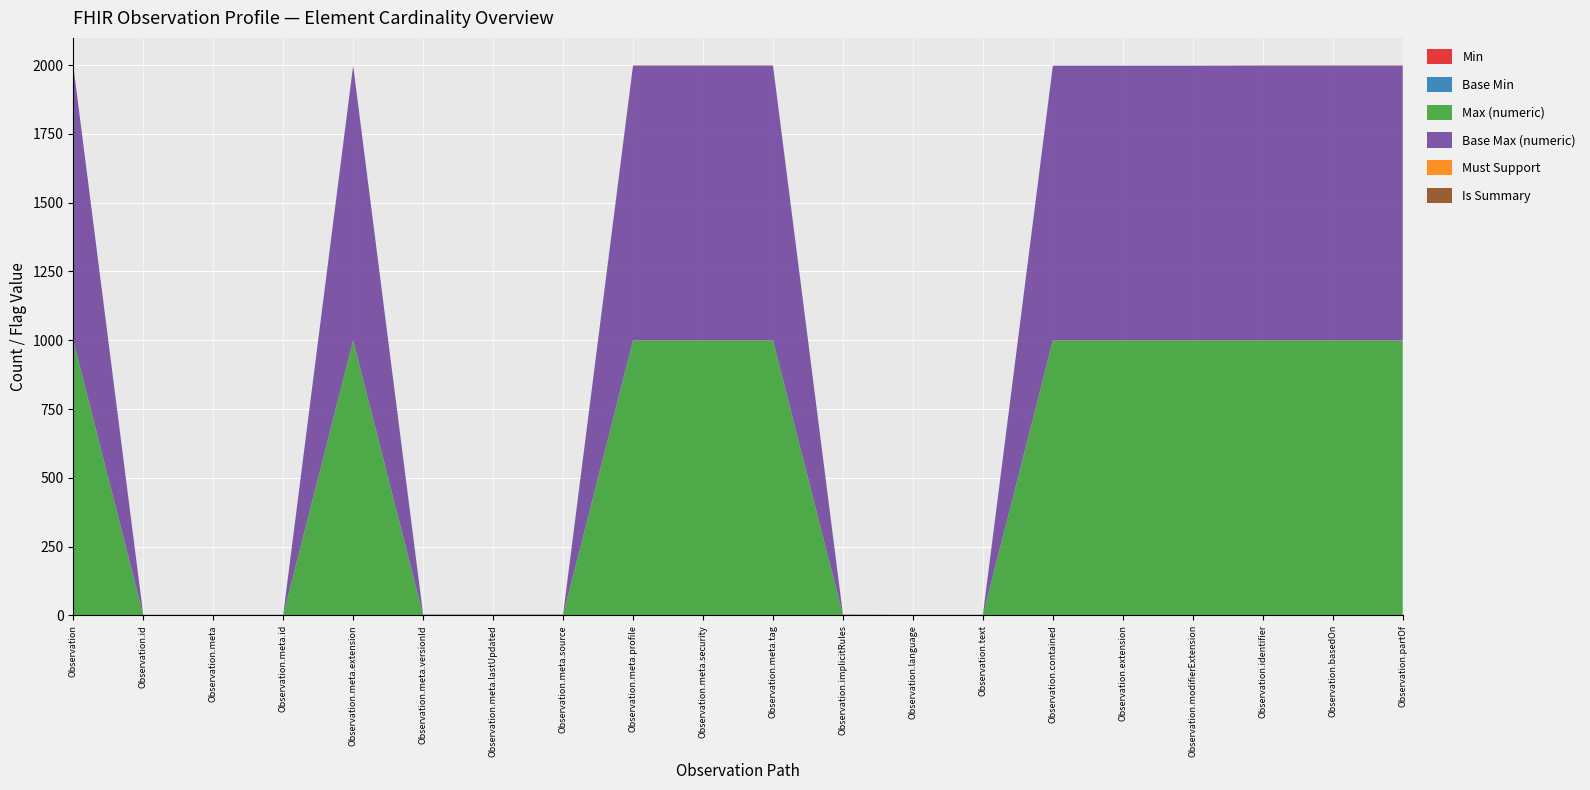

Reading left to right, what are all the values shown in this chart?

Min: 0	0	0	0	0	0	0	0	0	0	0	0	0	0	0	0	0	0	0	0
Base Min: 0	0	0	0	0	0	0	0	0	0	0	0	0	0	0	0	0	0	0	0
Max (numeric): 999	1	1	1	999	1	1	1	999	999	999	1	1	1	999	999	999	999	999	999
Base Max (numeric): 999	1	1	1	999	1	1	1	999	999	999	1	1	1	999	999	999	999	999	999
Must Support: 0	0	0	0	0	0	0	0	0	0	0	0	0	0	0	0	0	0	0	0
Is Summary: 0	0	0	0	0	1	1	1	1	1	1	1	0	0	0	0	0	1	1	1